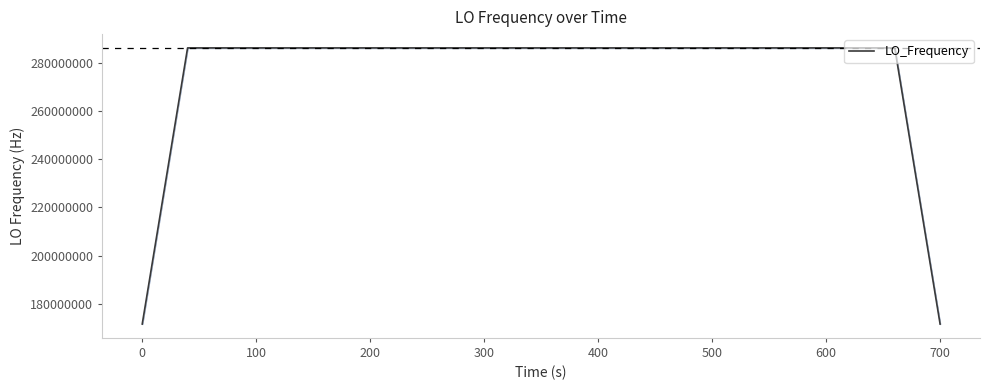

What is the greatest value displayed?

286047000.6